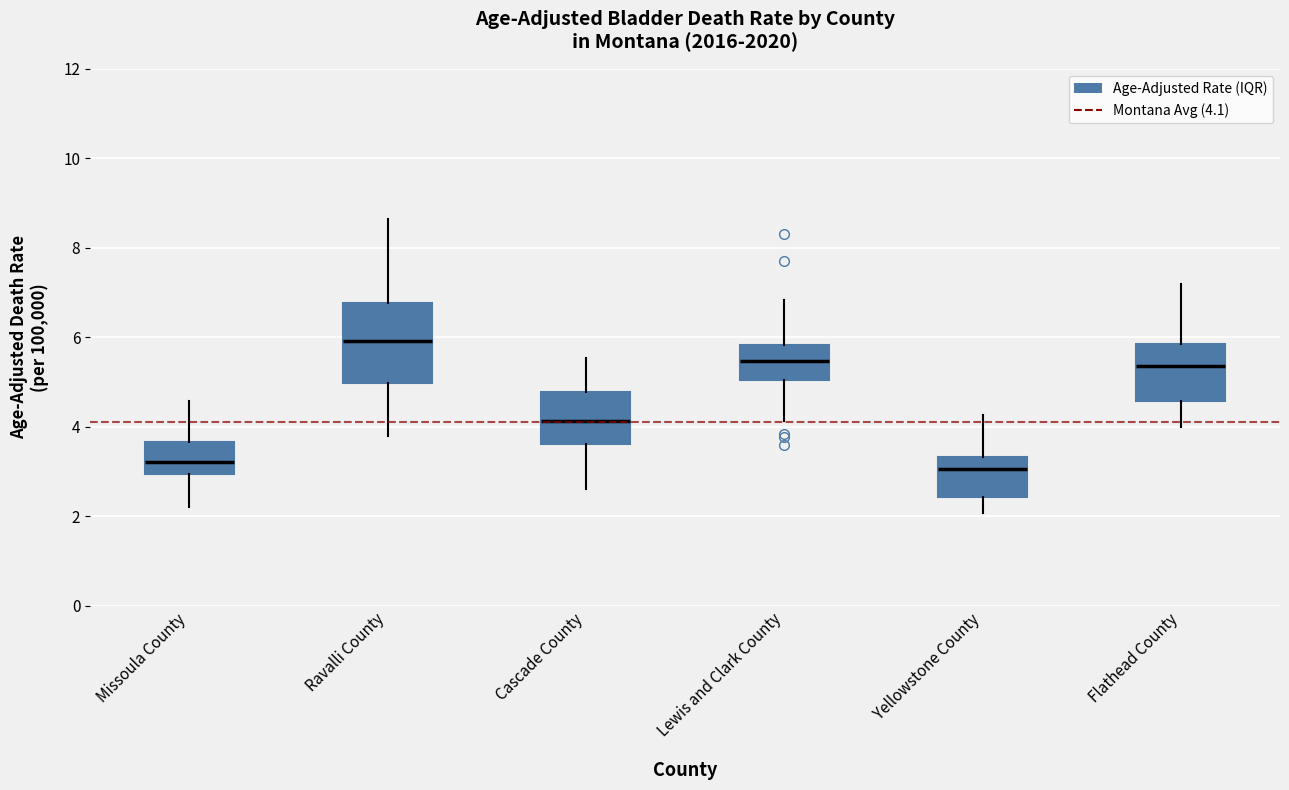

Reading left to right, transcribe this box plot: for each box, give where its median line is, the range the box spans, and where its two whiskers end, as read against the y-axis. The values are not printed on the chart, so give them approximately, as read against the axis.

Missoula County: median 3.2, box 3.0 to 3.6, whiskers 2.2 to 4.6
Ravalli County: median 6.0, box 5.0 to 6.8, whiskers 3.8 to 8.6
Cascade County: median 4.2, box 3.6 to 4.8, whiskers 2.6 to 5.6
Lewis and Clark County: median 5.4, box 5.0 to 5.8, whiskers 4.2 to 6.8
Yellowstone County: median 3.0, box 2.4 to 3.4, whiskers 2.0 to 4.2
Flathead County: median 5.4, box 4.6 to 5.8, whiskers 4.0 to 7.2